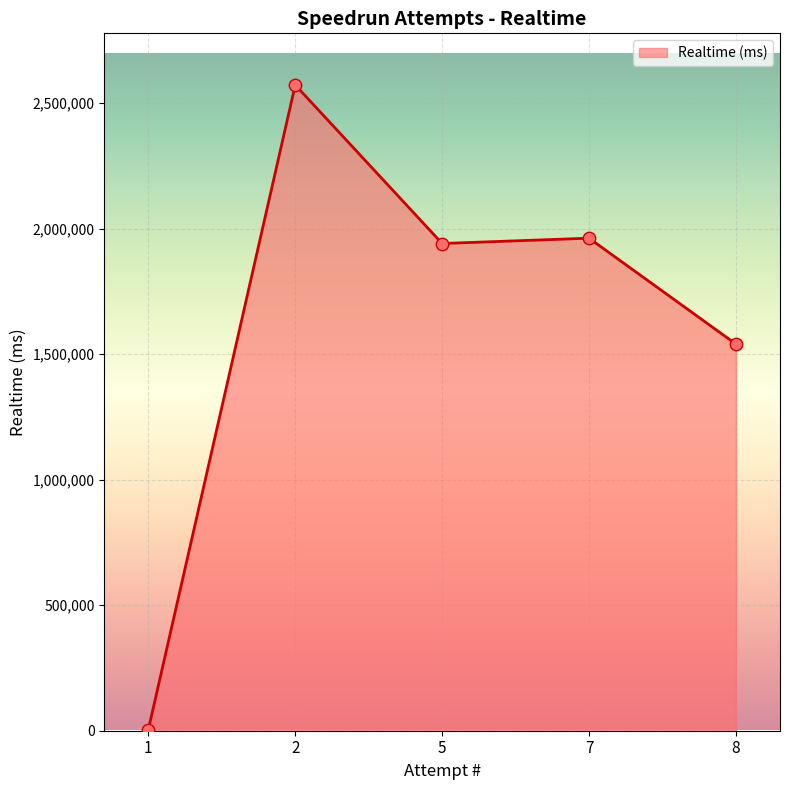

What is the change in value from 5 to 8?

-400619